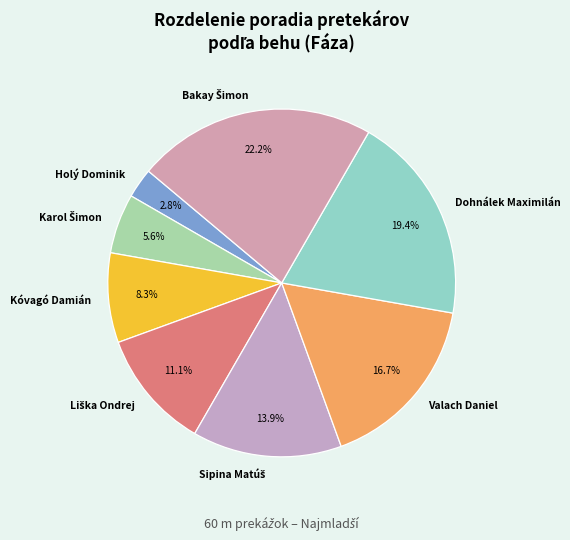

Is Holý Dominik the majority of the pie?

No